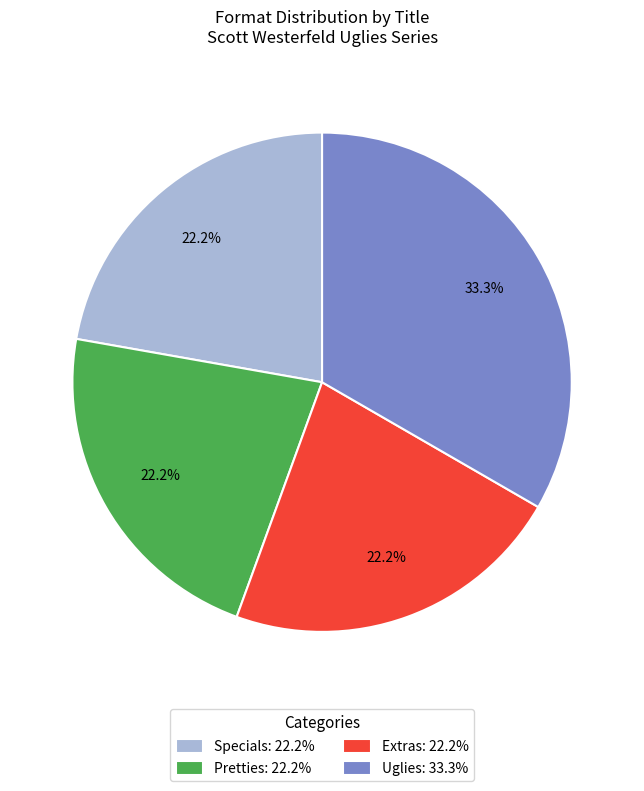

Approximately how many times larger is the value at Pretties compared to Uglies?

0.7